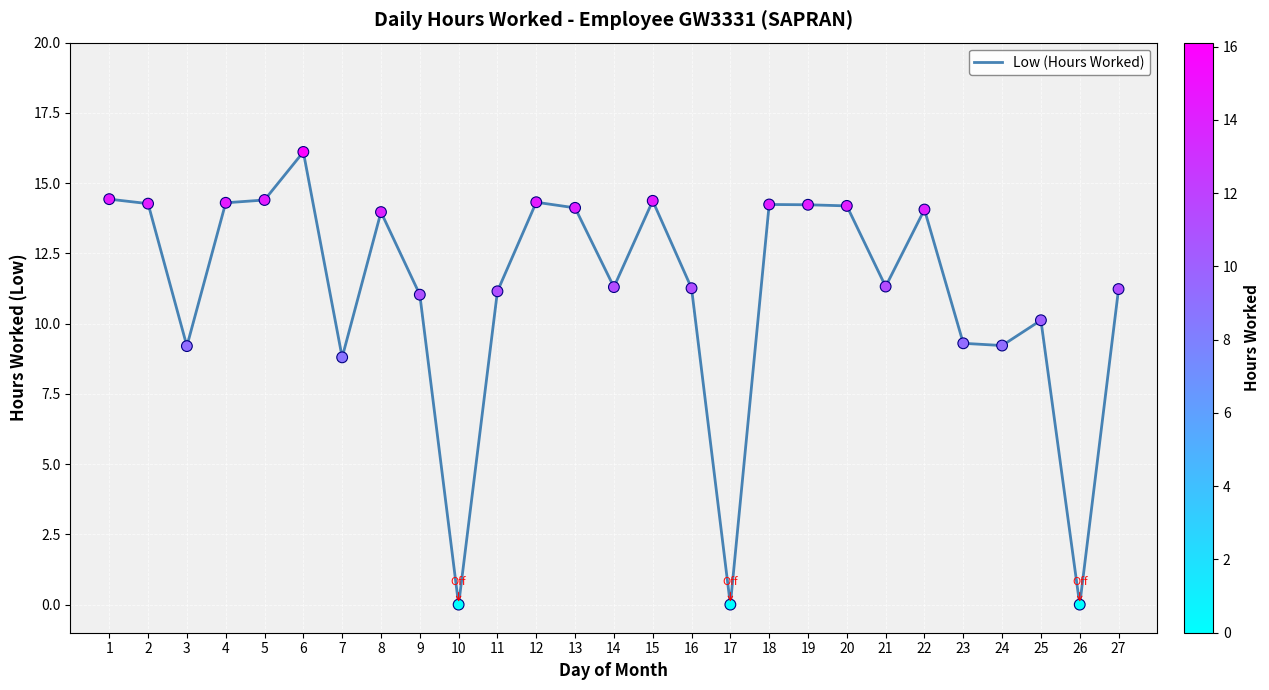

Which has a higher value, 13 or 26?

13